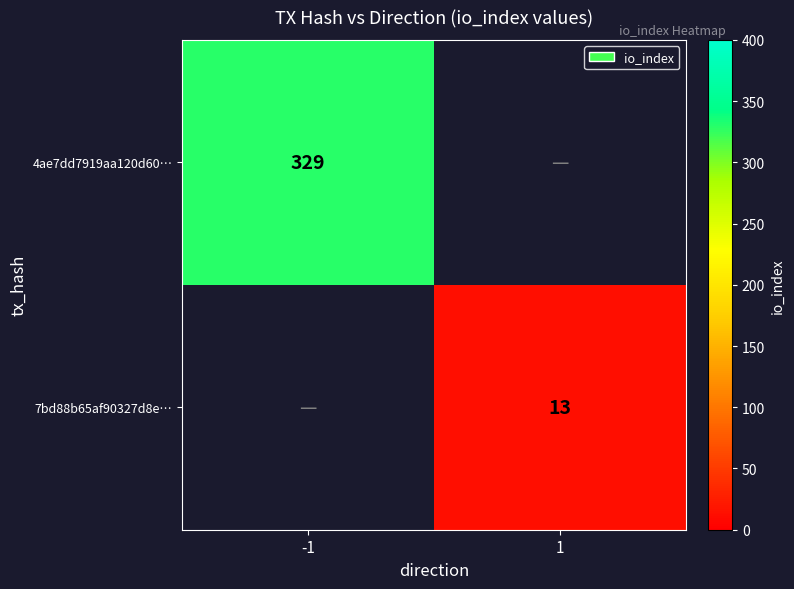

Is it true that 4ae7dd7919aa120d60… equals 329 at -1?

True